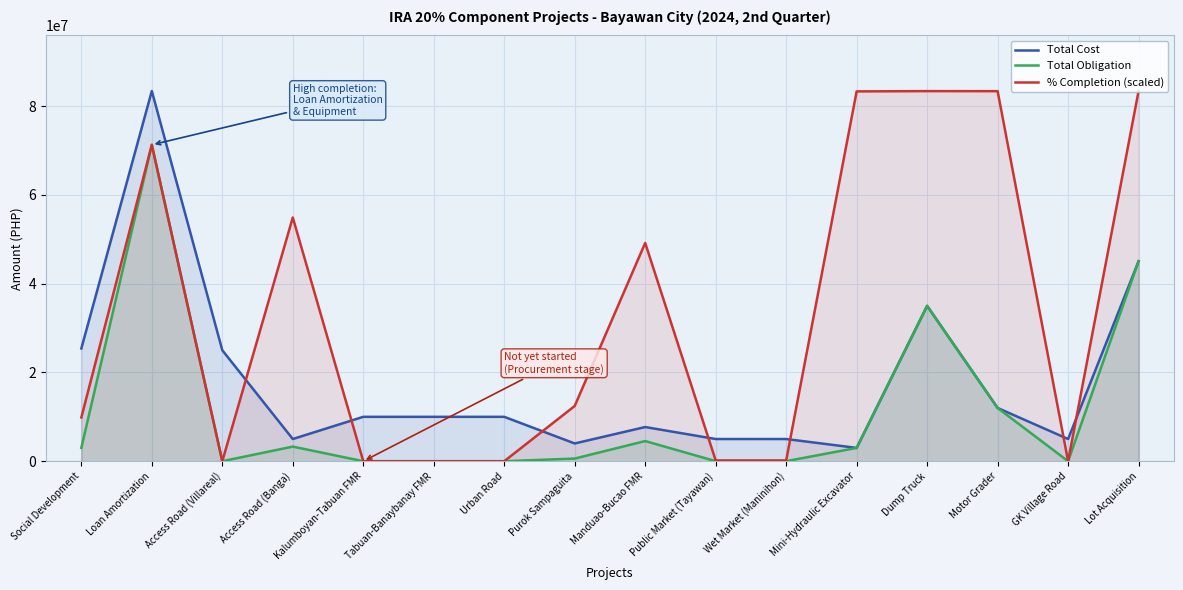

Which series has the largest total across all categories?

% Completion (scaled)